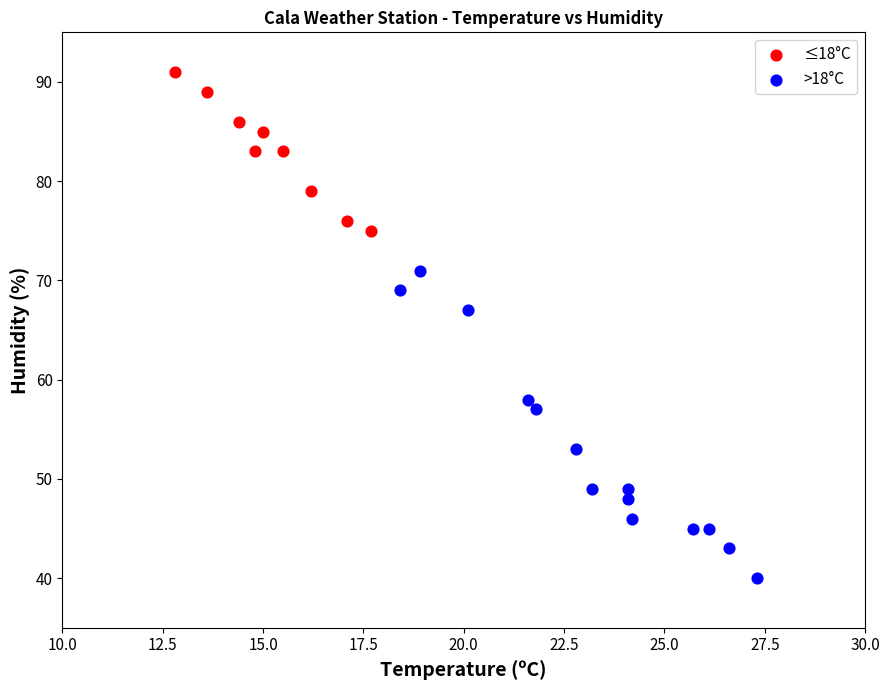

What are all the series names shown in the legend?

≤18°C, >18°C